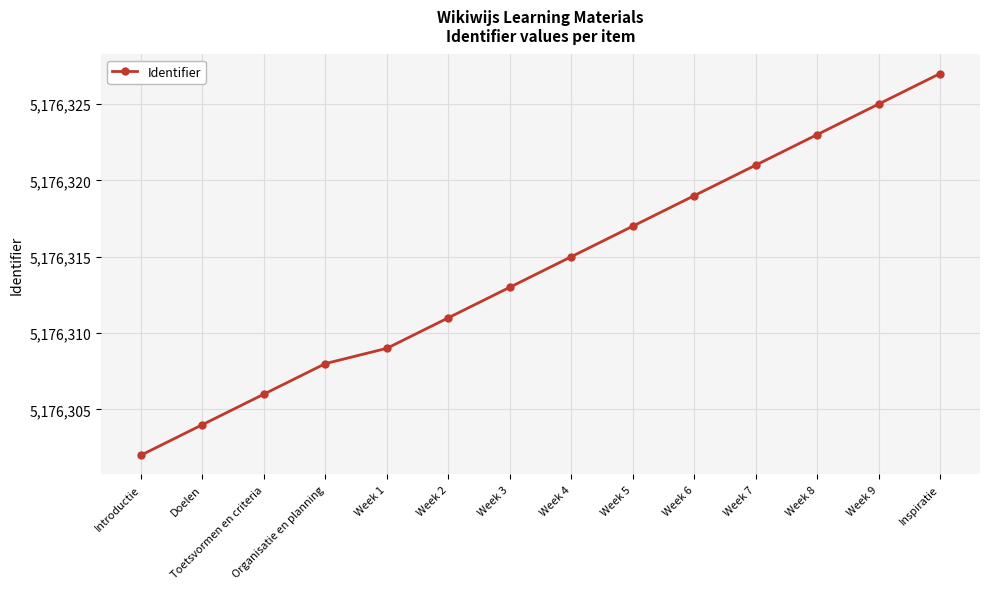

What is the smallest value displayed?

5176302